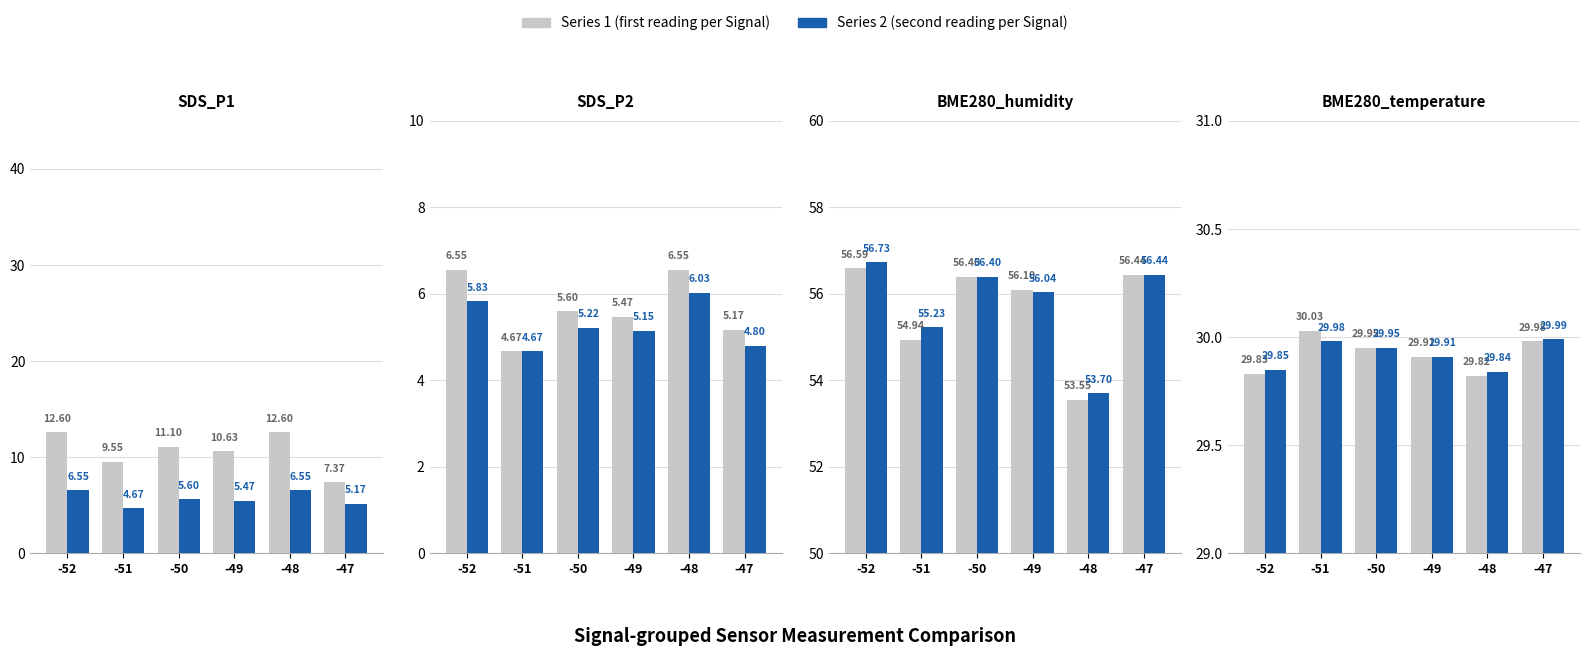

What is the approximate value of Series 2 (v2) at -52?

29.9